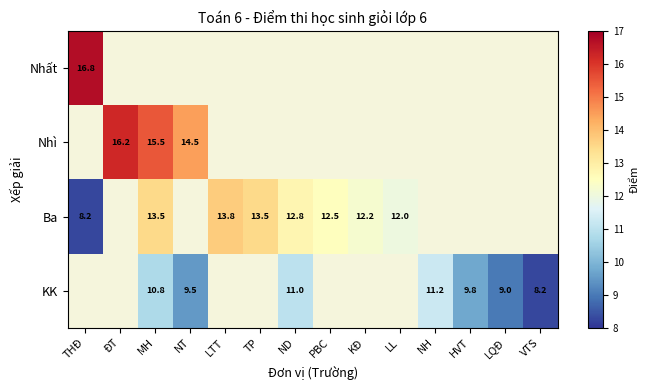

Which series has the largest range (max minus min)?

Ba